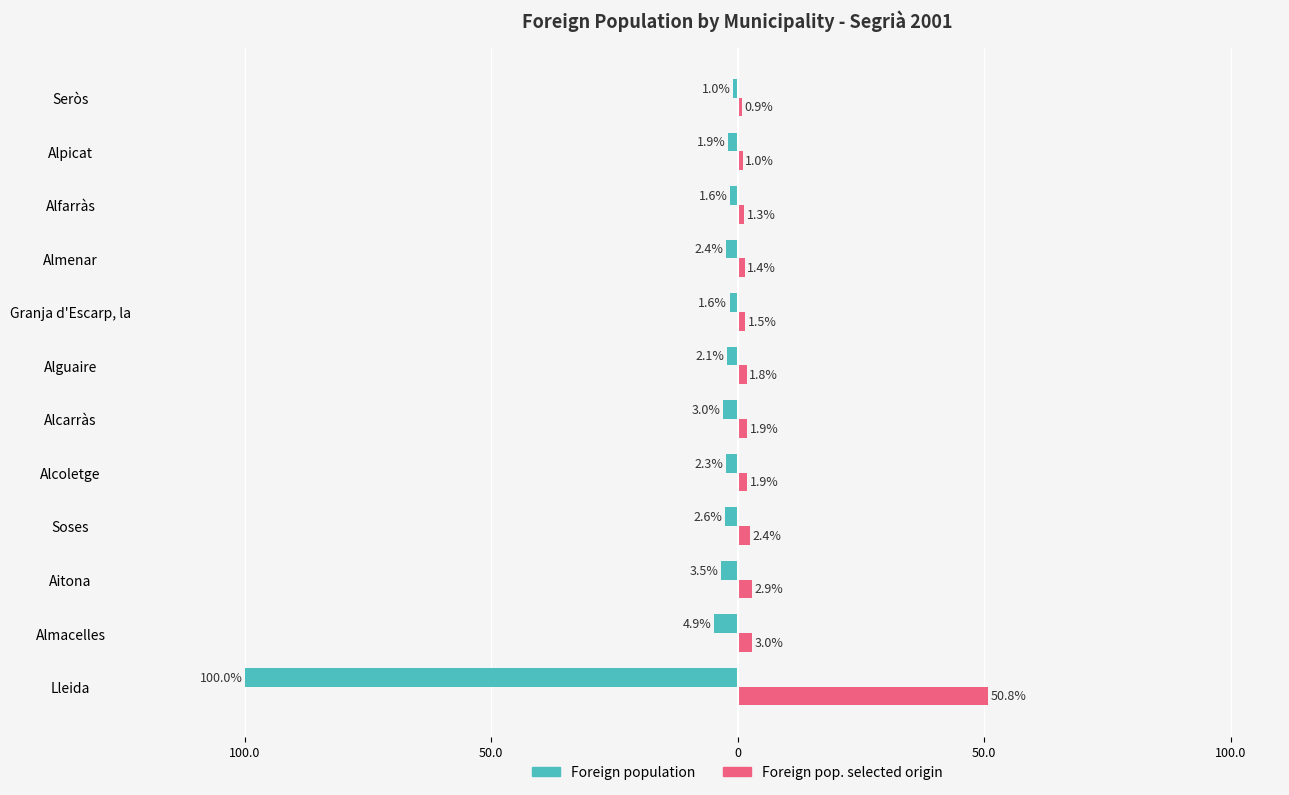

What are all the series names shown in the legend?

Foreign population, Foreign pop. selected origin